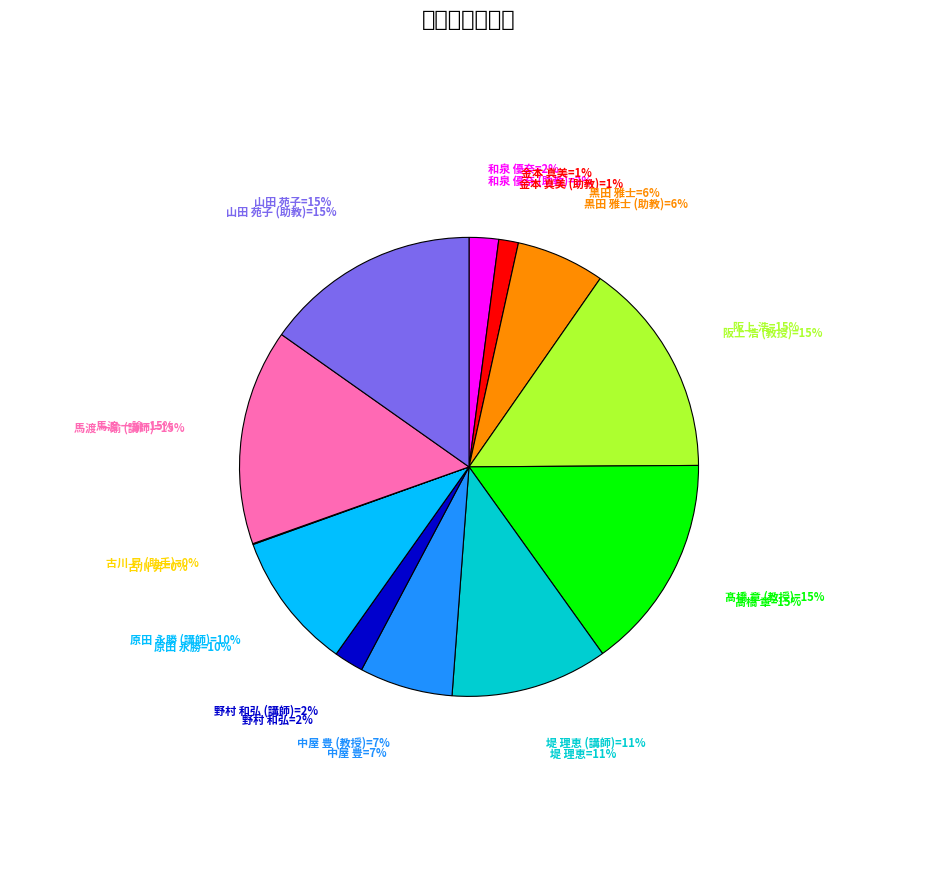

Rank the categories by value from highest to lowest.

阪上 浩
(教授), 髙橋 章
(教授), 馬渡 一諭
(講師), 山田 苑子
(助教), 堤 理恵
(講師), 原田 永勝
(講師), 中屋 豊
(教授), 黒田 雅士
(助教), 和泉 優奈
(助教), 野村 和弘
(講師), 金本 真美
(助教), 古川 昇
(助手)